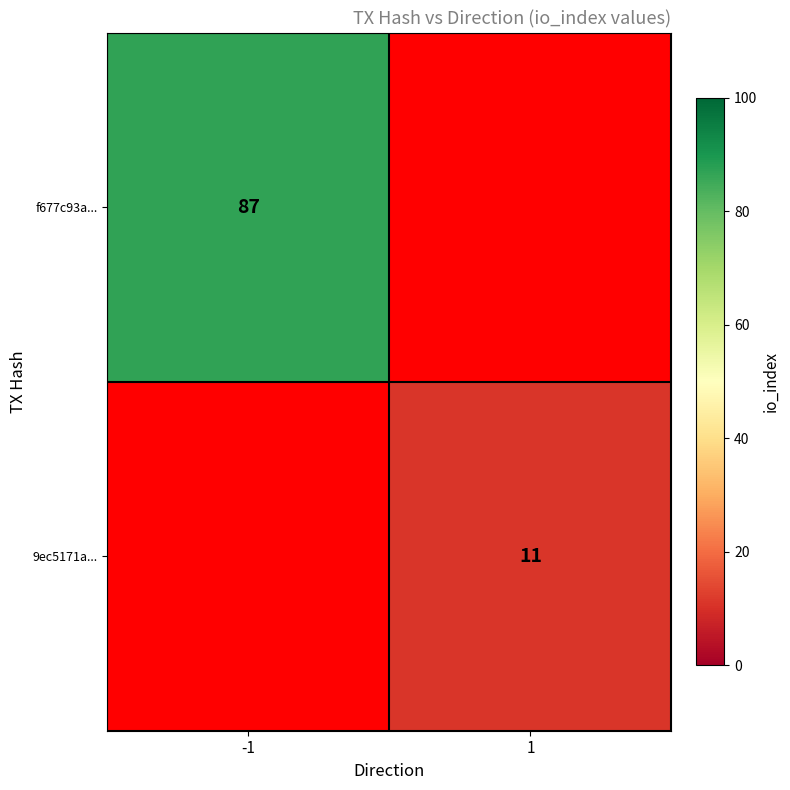

How many categories are shown in the chart?

2